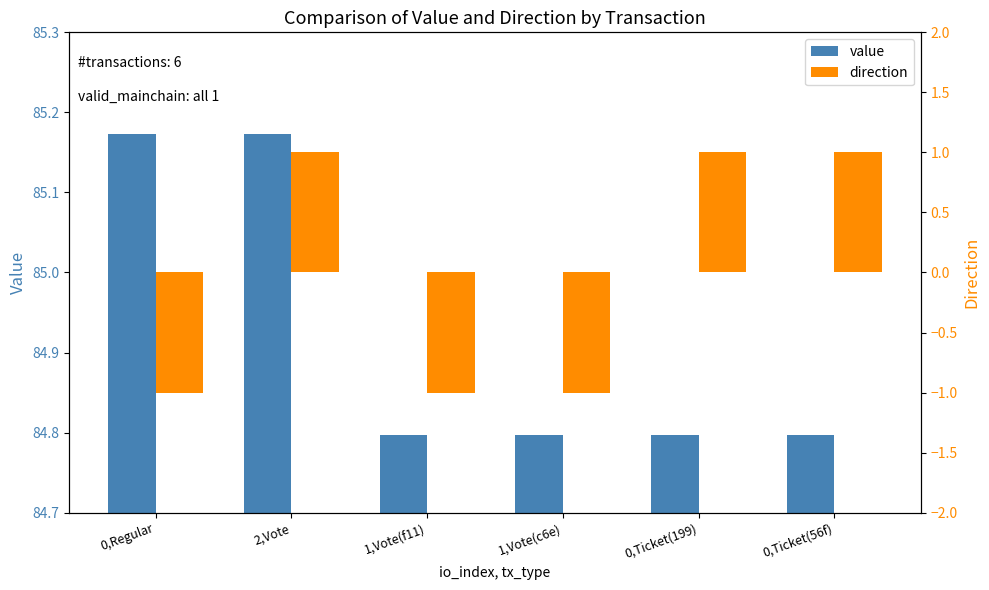

Which has a higher value, 1,Vote(c6e) or 1,Vote(f11)?

1,Vote(c6e)